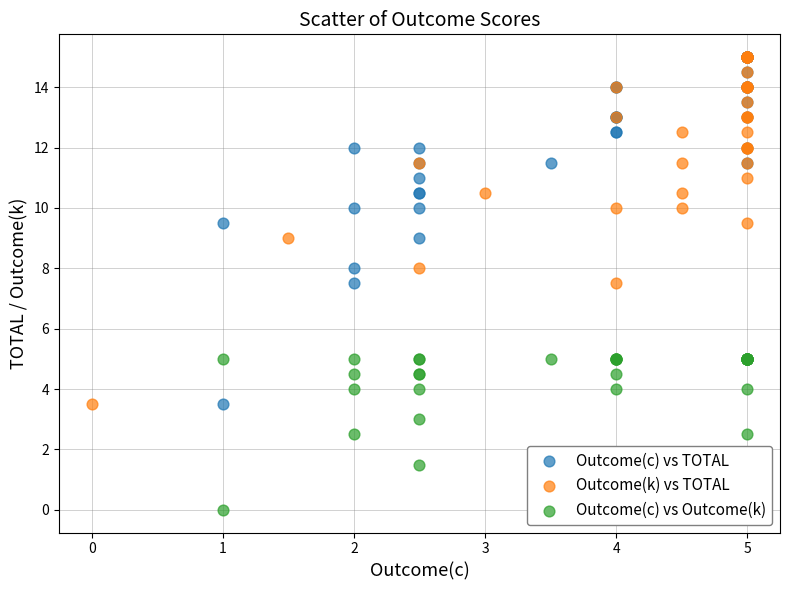

Which series contains the lowest Y value?

Outcome(c) vs Outcome(k)